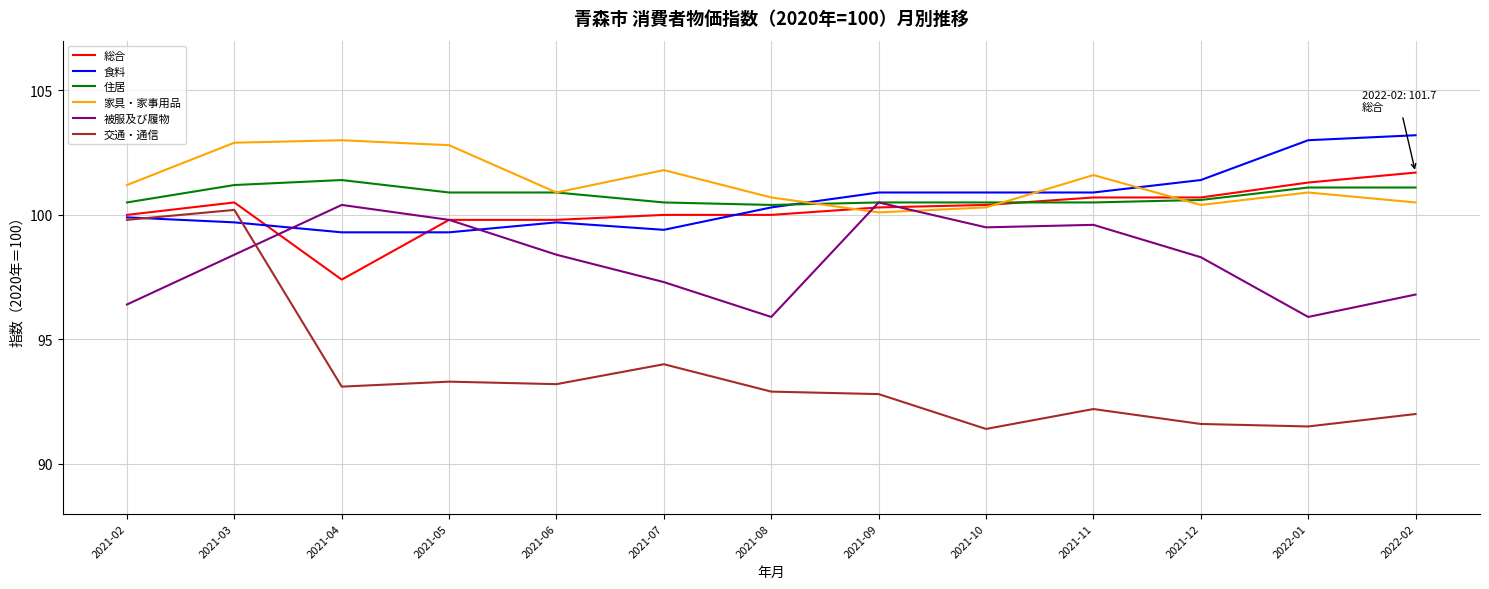

What is the difference between the highest and lowest values at 2021-04?

9.9